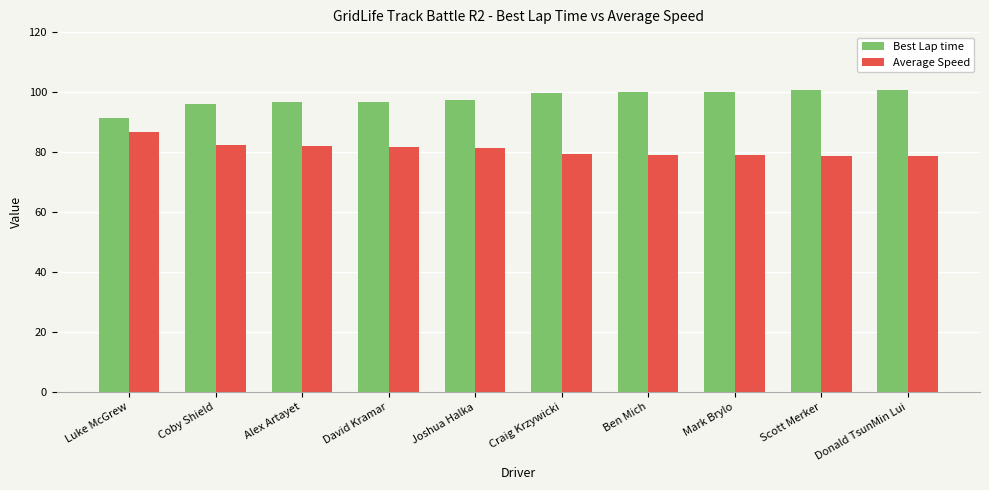

Are the bars grouped side by side (vs. stacked)?

Yes